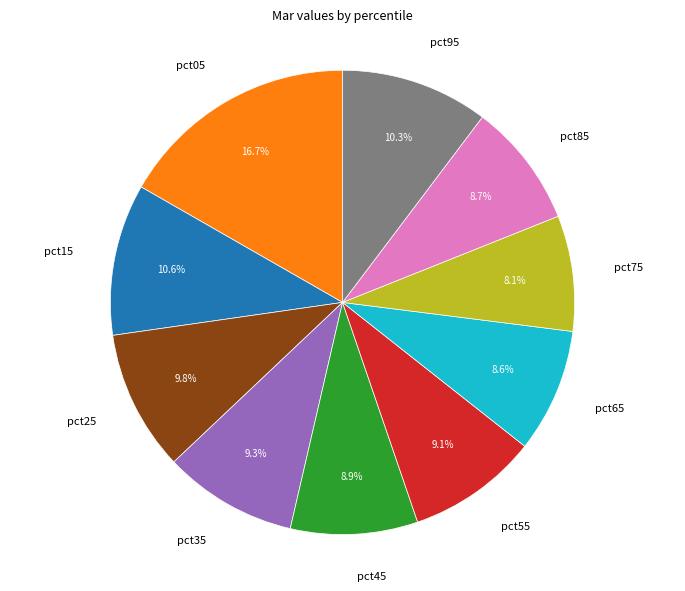

How many segments does this pie chart have?

10